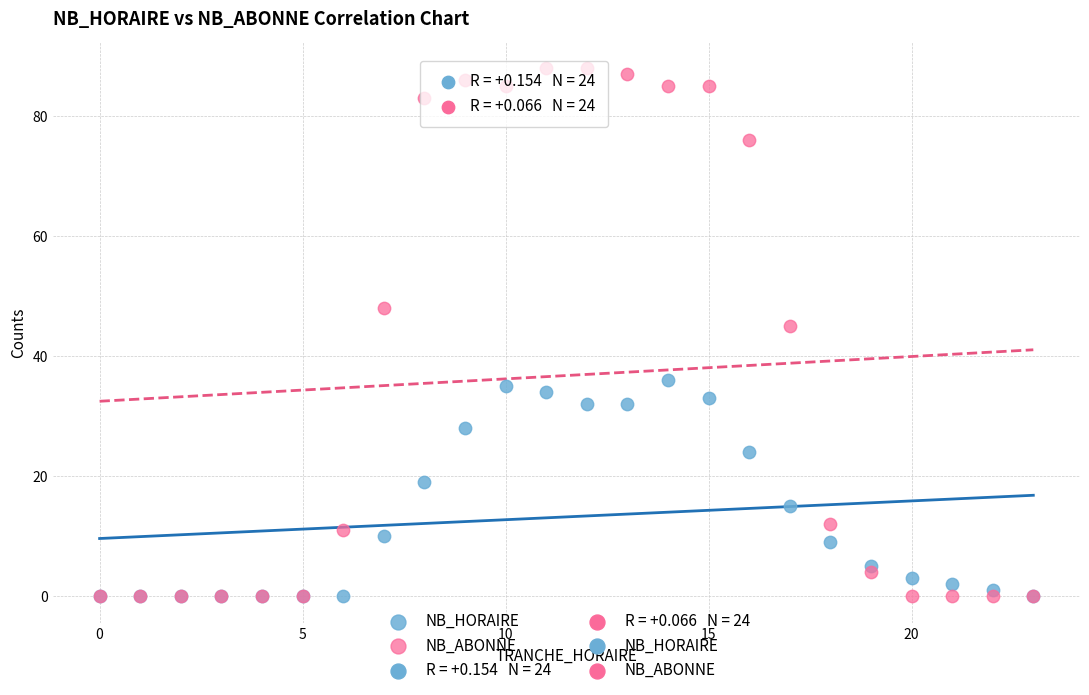

In the NB_ABONNE series, what Y value is closest to 44?

45